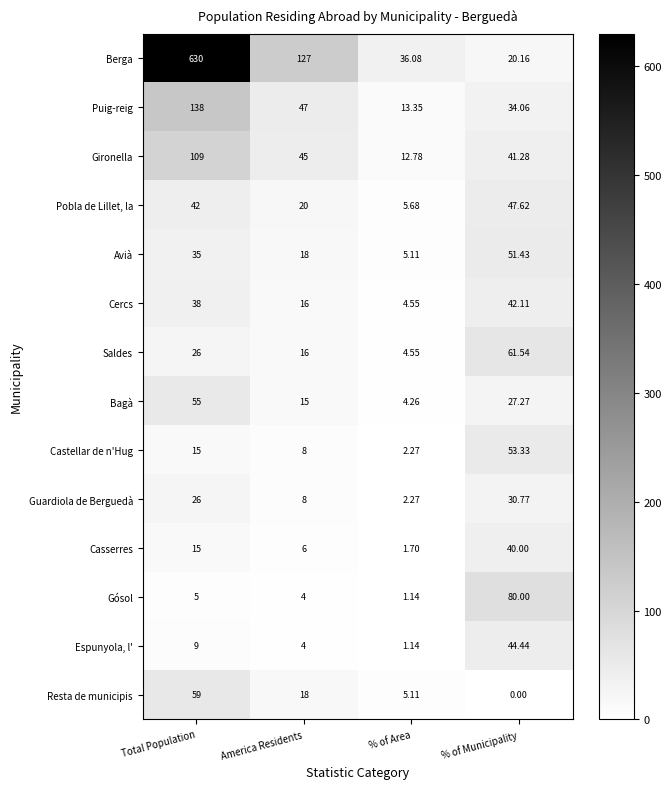

Which label corresponds to the smallest value in the chart?

% of Municipality